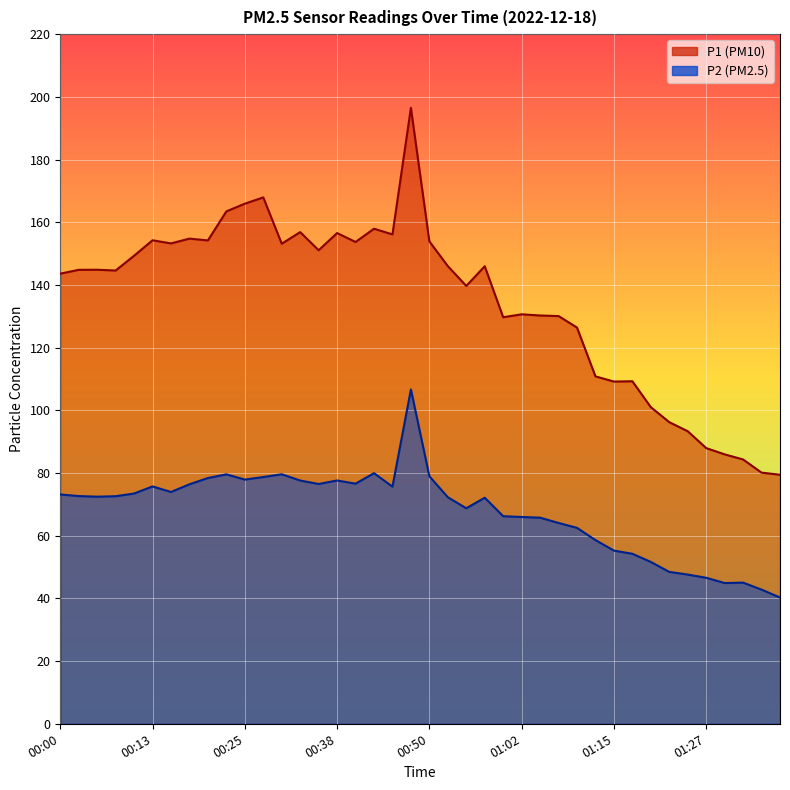

What is the difference between the P1 values at 00:33 and 00:48?

39.7